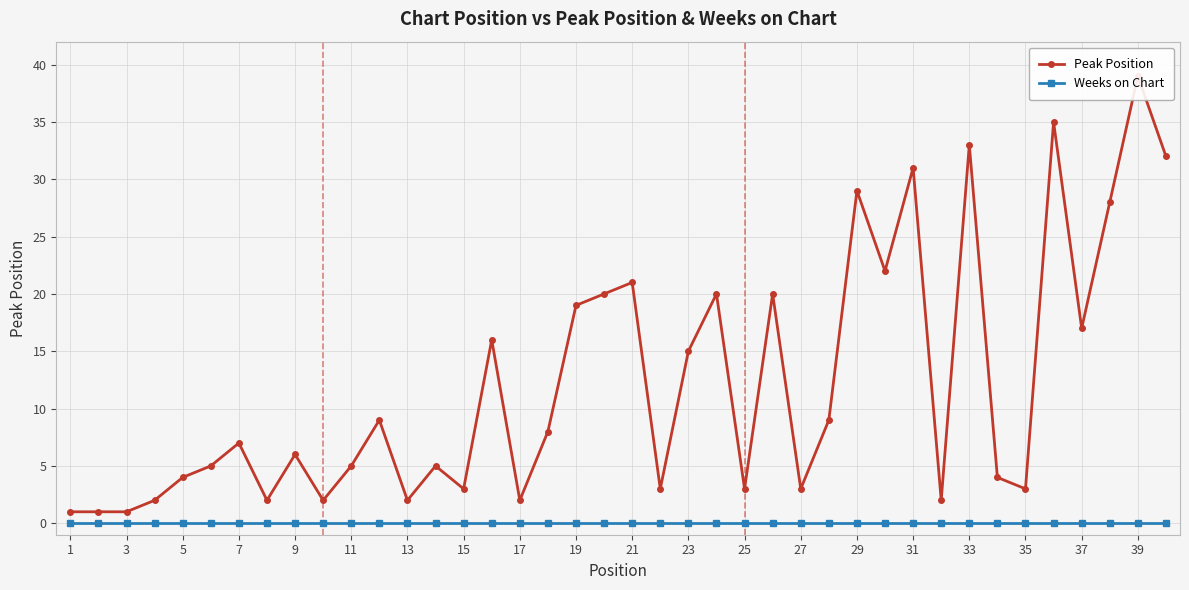

Rank the series by their maximum value, from highest to lowest.

Peak Position, Weeks on Chart